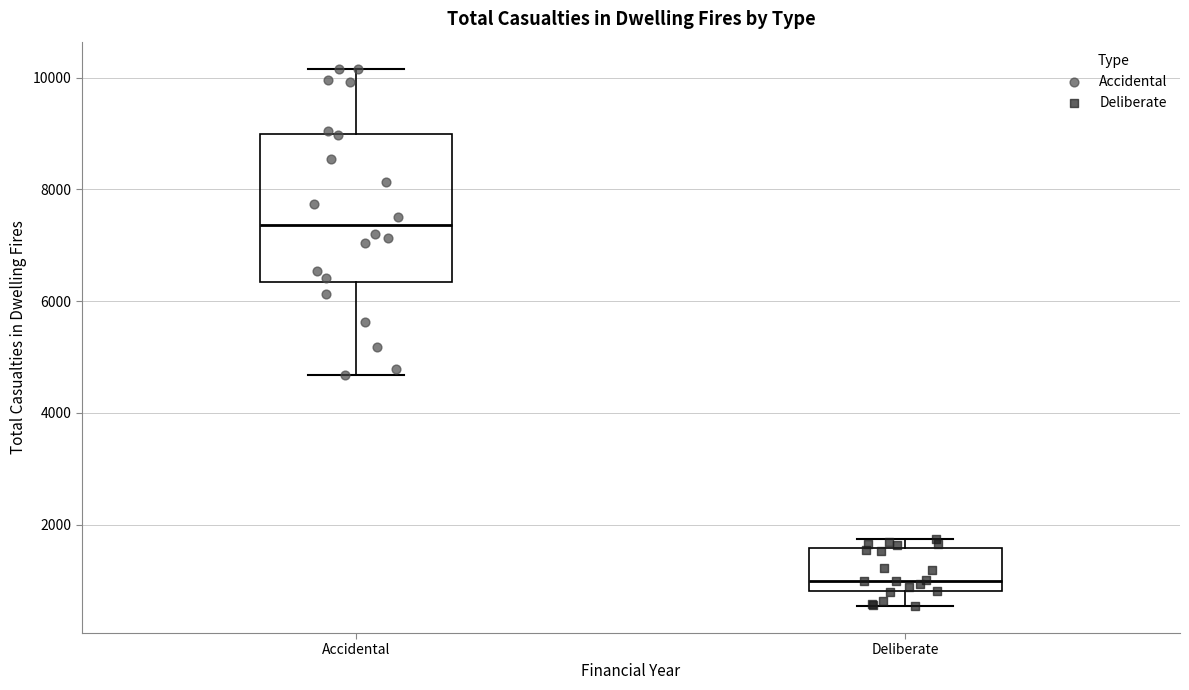

Which box has the lowest median line?

Deliberate